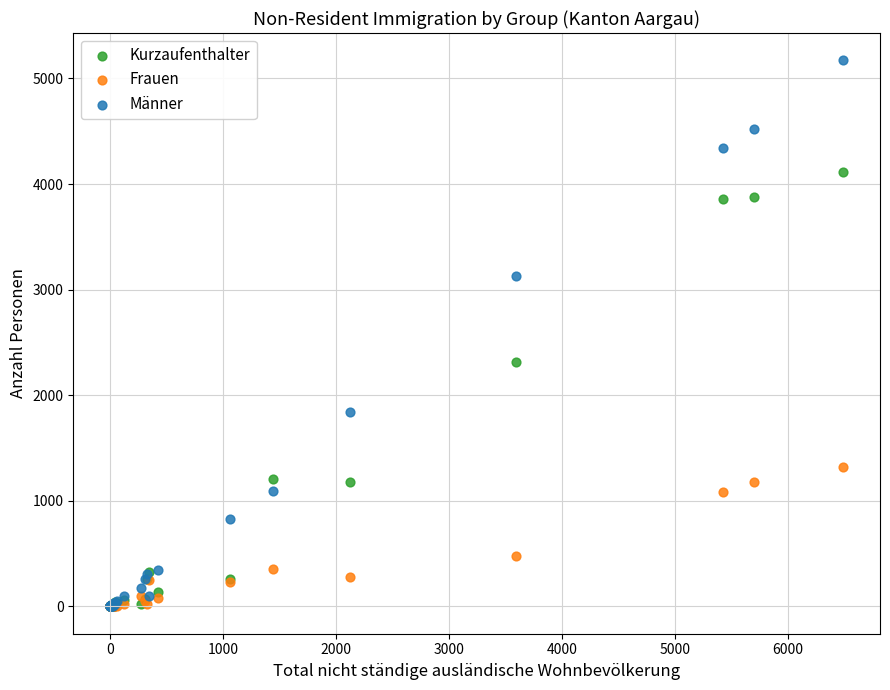

Across all series, what Y value is closest to 2586?

2311